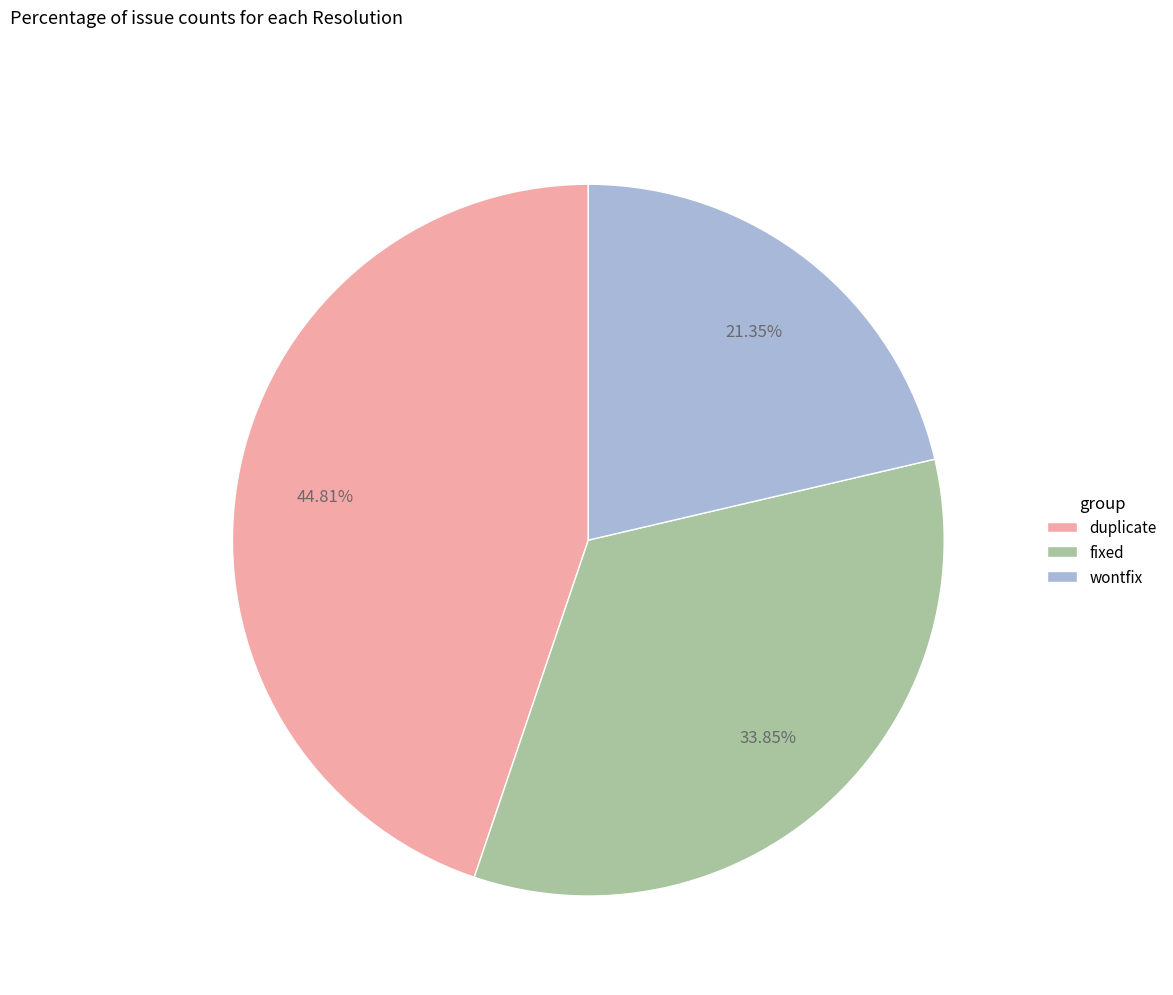

How many slices are in this pie chart?

3